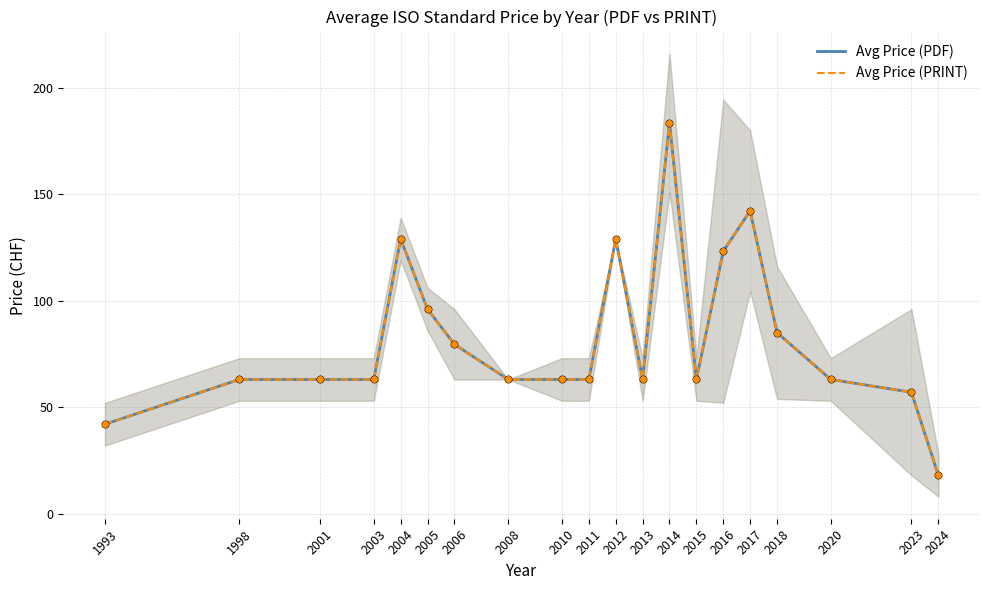

Which series contains the lowest Y value?

Avg Price (PDF)